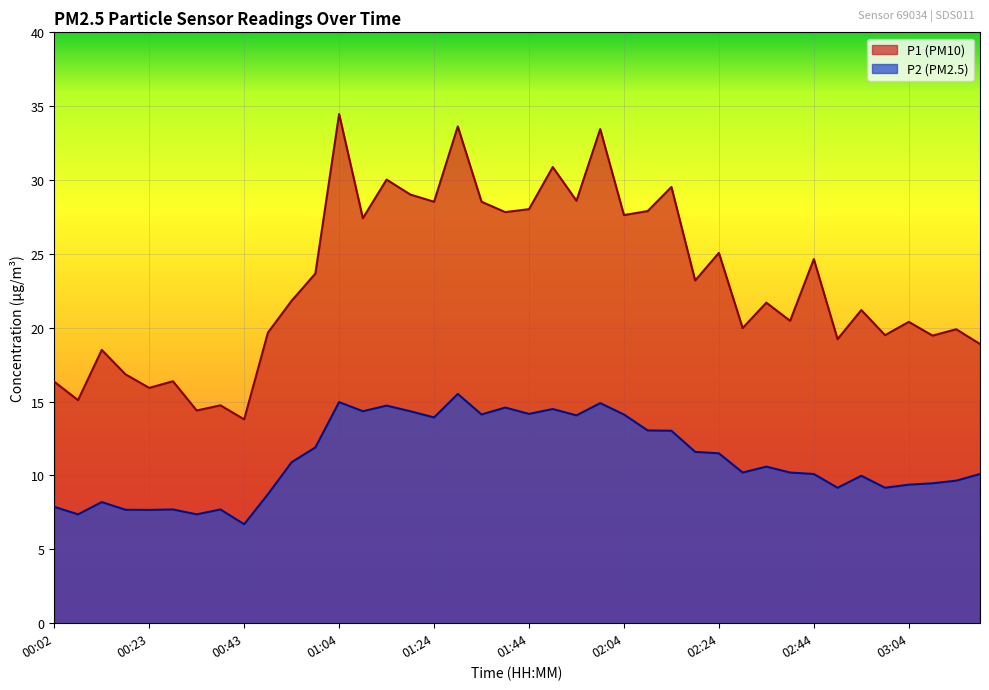

What is the sum of all P1 values?

926.4